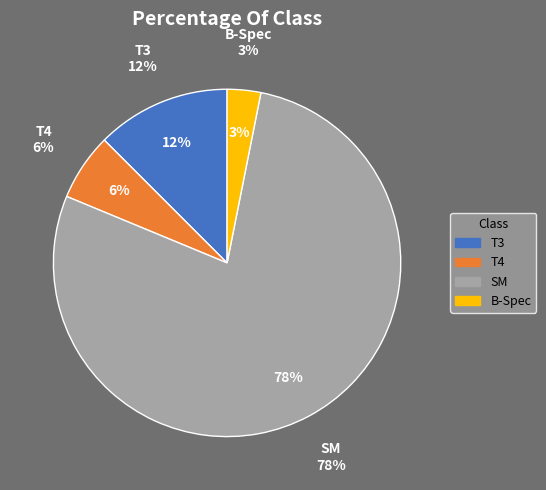

Count the number of slices in the pie.

4